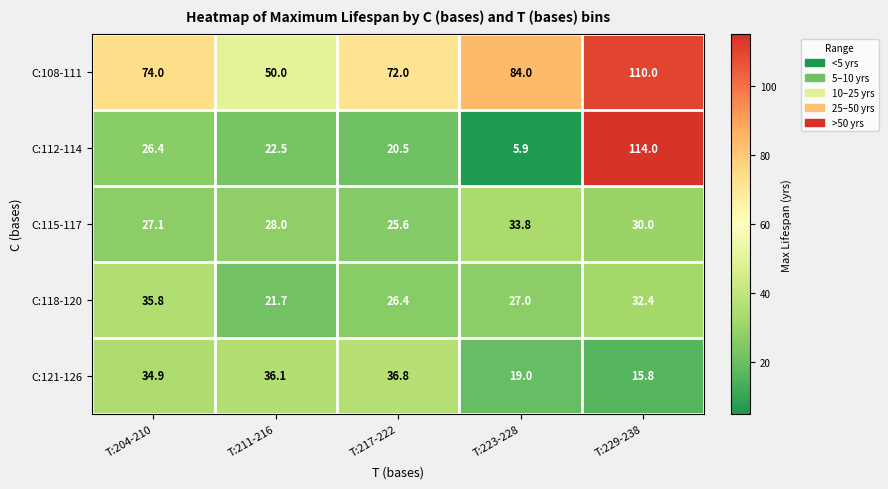

Reading left to right, extract all data points from this chart.

C:108-111: 74.0	50.0	72.0	84.0	110.0
C:112-114: 26.4	22.5	20.5	5.9	114.0
C:115-117: 27.1	28.0	25.6	33.8	30.0
C:118-120: 35.8	21.7	26.4	27.0	32.4
C:121-126: 34.9	36.1	36.8	19.0	15.8